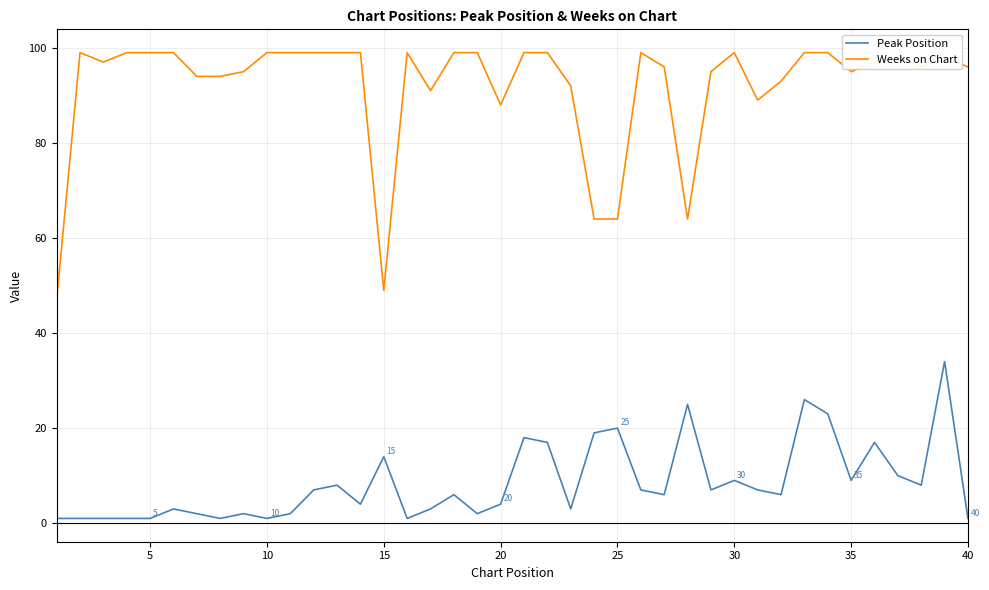

How many lines are shown in the chart?

2